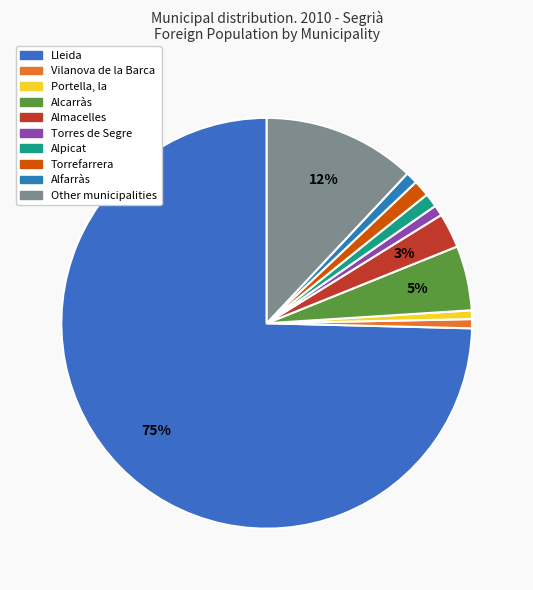

To the nearest percent, what is the difference between the largest and smallest slice percentages?

74%